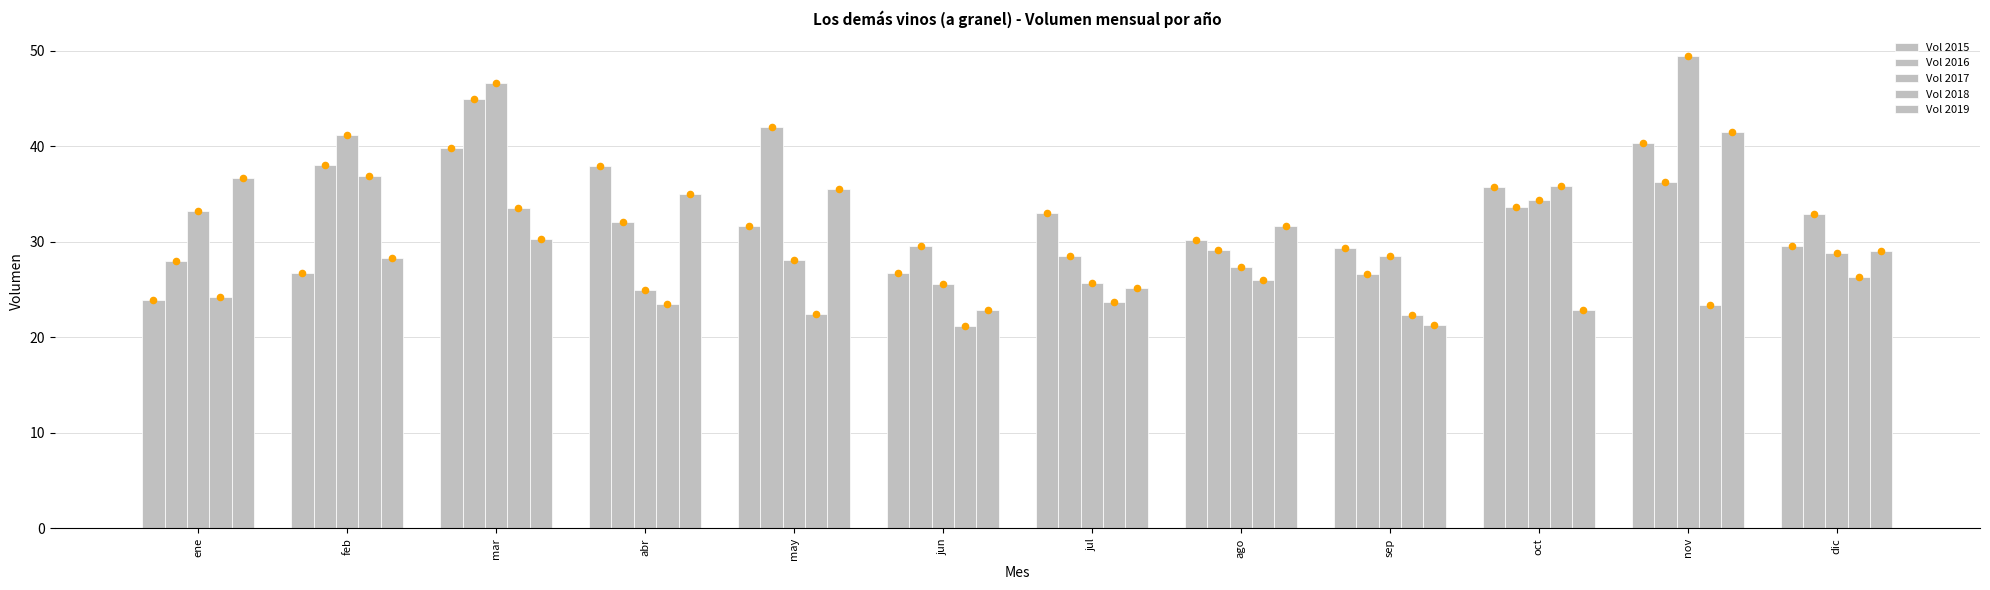

What are all the series names shown in the legend?

Vol 2015, Vol 2016, Vol 2017, Vol 2018, Vol 2019